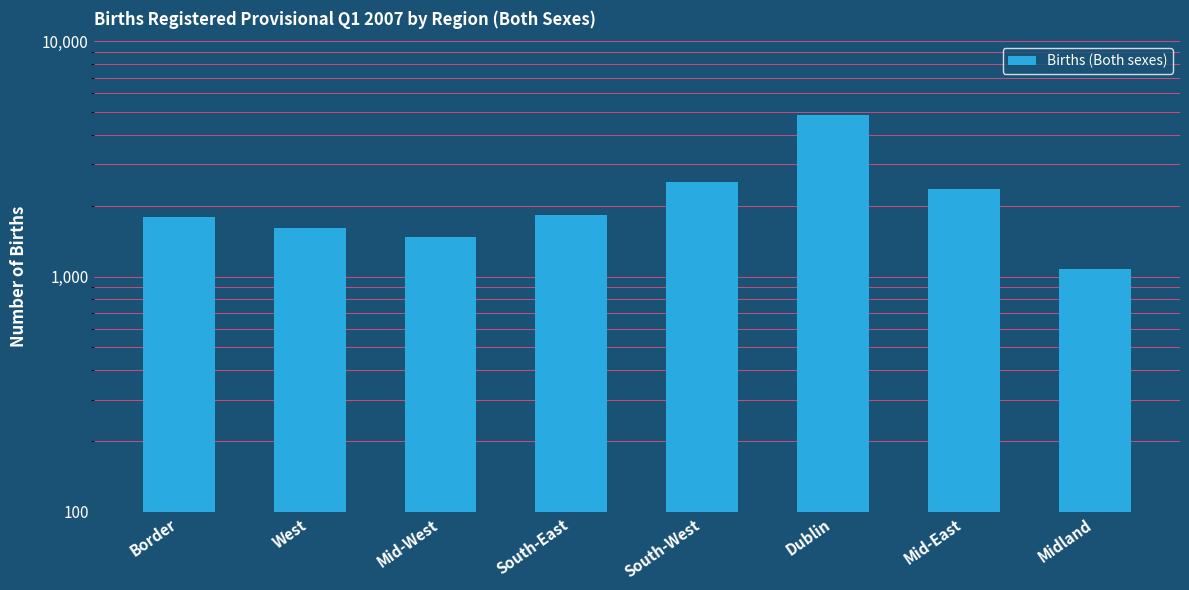

What is the label of the 2nd bar from the right?

Mid-East